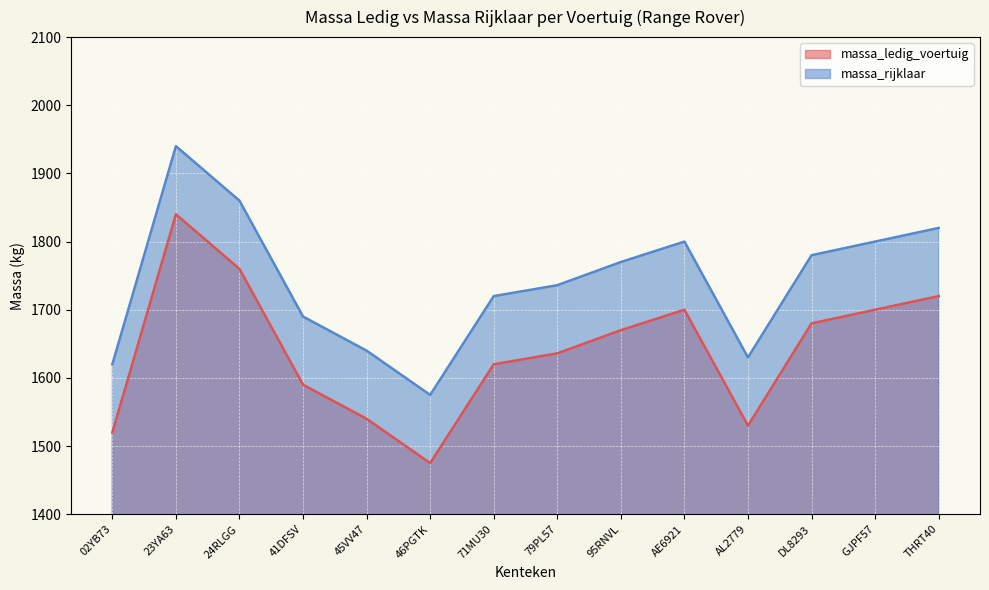

The value of massa_ledig_voertuig at 45VV47 is 1540. True or false?

True